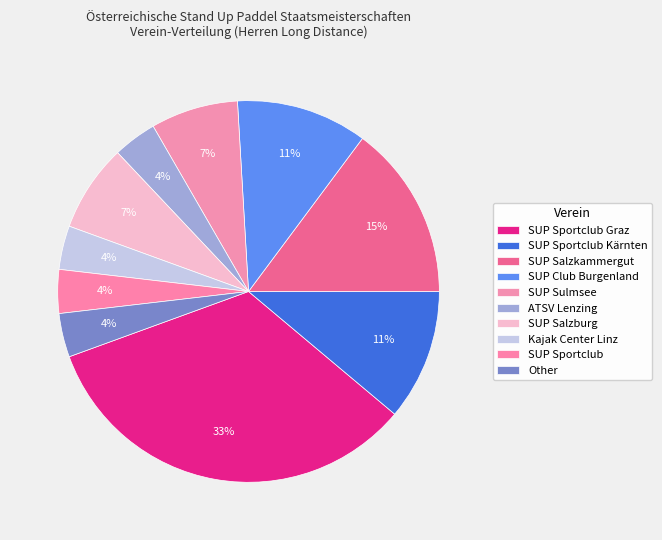

Is there any slice that represents more than half of the pie?

No